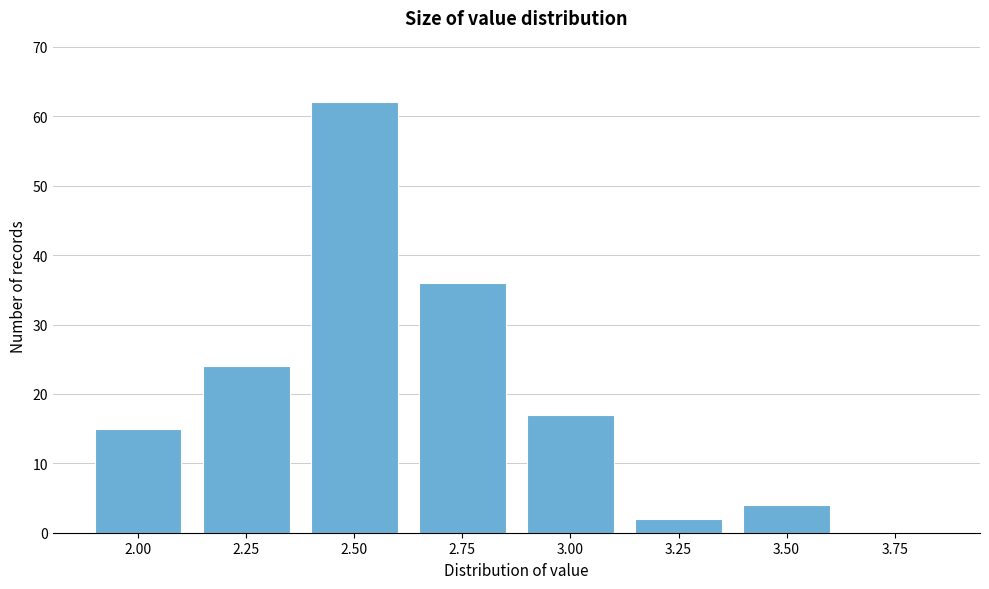

Reading left to right, extract all data points from this chart.

2.00=15	2.25=24	2.50=62	2.75=36	3.00=17	3.25=2	3.50=4	3.75=0